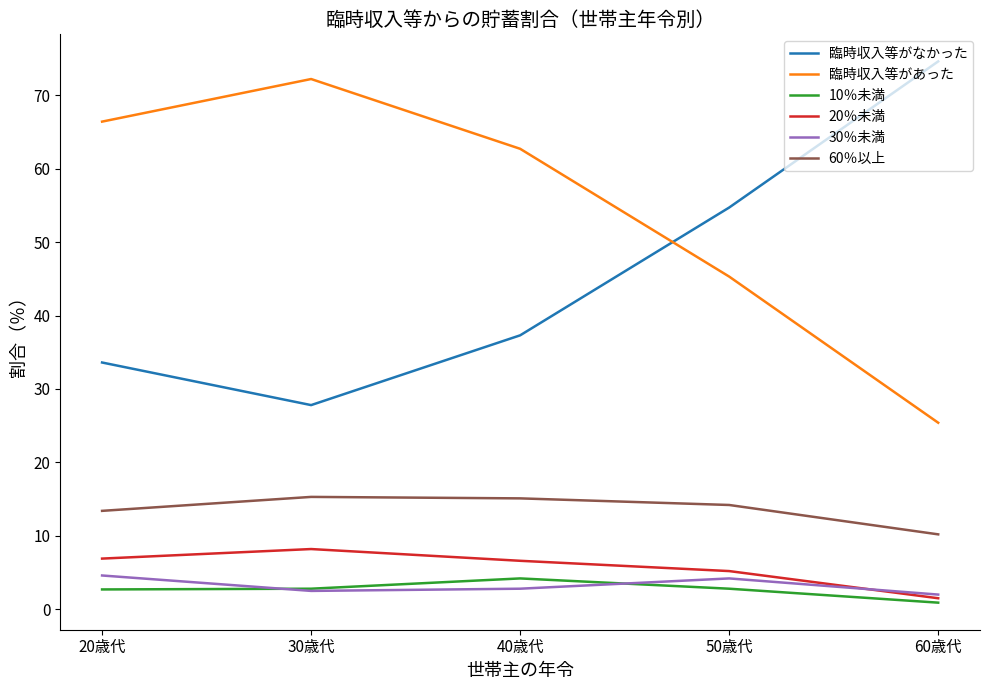

Is it true that 臨時収入等がなかった equals 45.5 at 30歳代?

False